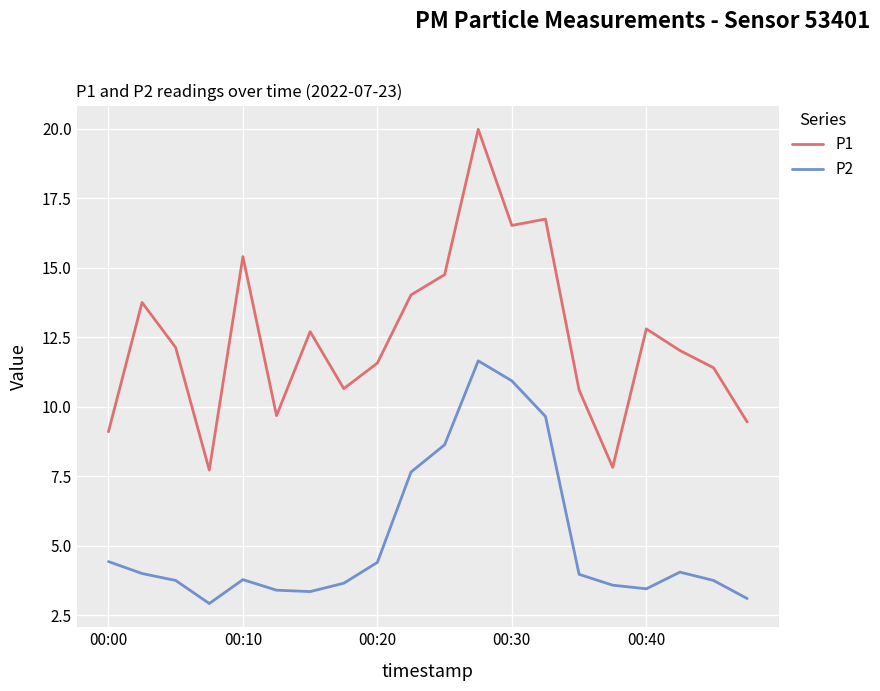

What is the smallest value displayed?

2.9